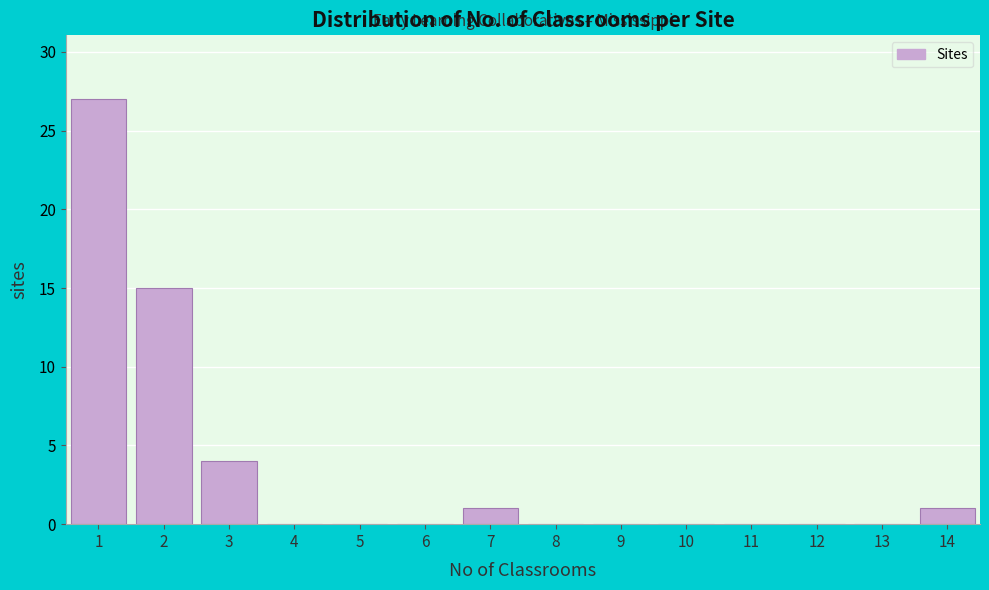

Over which range of the x-axis is the bar tallest?

0.5 to 1.5